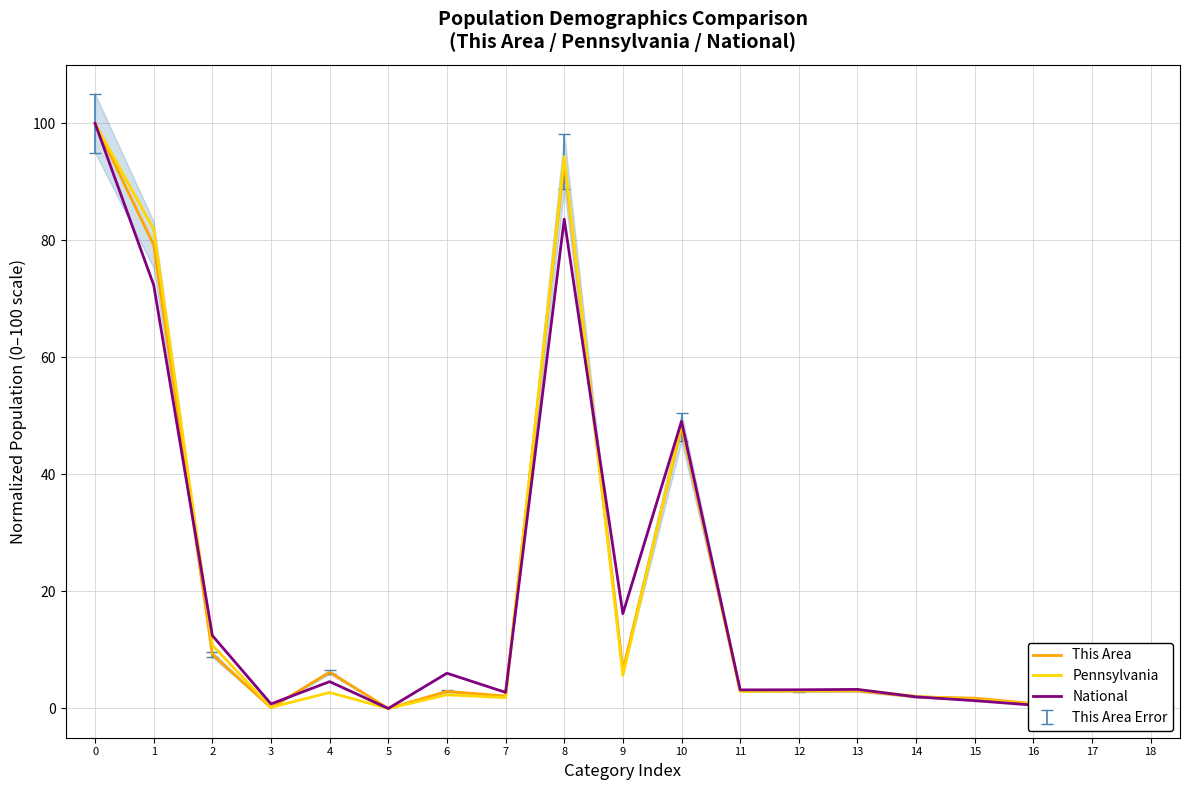

What is the average value of the National series?

19.1